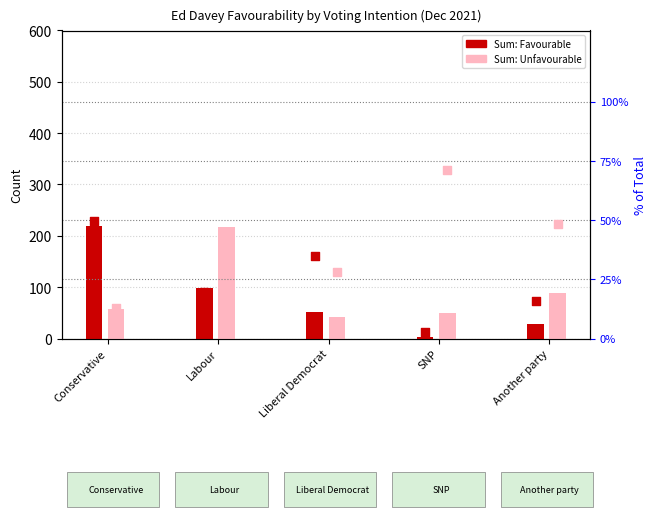

Which series has the widest spread of Y values?

Sum: Favourable